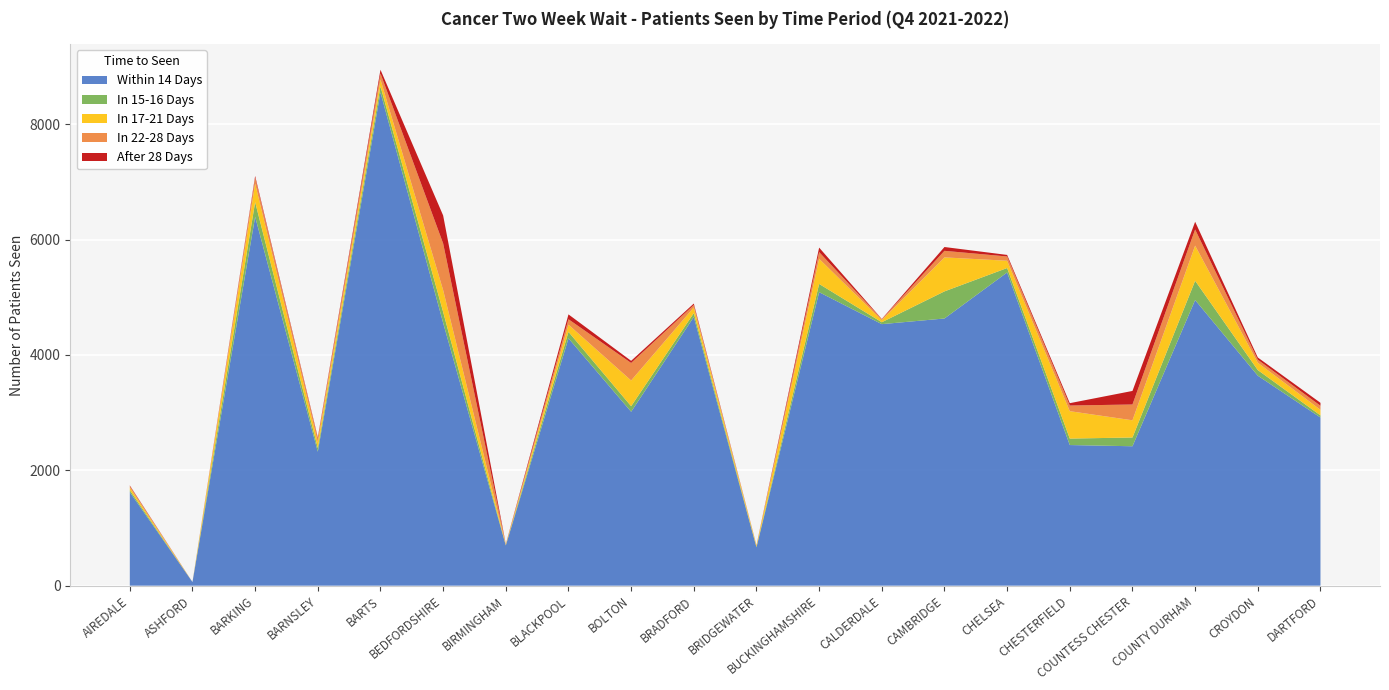

Reading left to right, extract all data points from this chart.

Within 14 Days: 1622	63	6395	2322	8552	4556	697	4288	3015	4658	664	5088	4534	4632	5430	2438	2417	4952	3640	2915
In 15-16 Days: 34	0	254	65	105	190	7	112	97	67	11	143	33	470	77	112	152	334	98	37
In 17-21 Days: 45	0	322	99	117	377	9	125	445	99	20	435	36	589	126	475	298	609	127	97
In 22-28 Days: 27	0	103	69	106	810	6	94	304	42	6	117	17	114	74	98	274	280	53	70
After 28 Days: 10	0	29	17	64	485	3	84	37	25	2	78	4	66	27	41	235	134	38	51